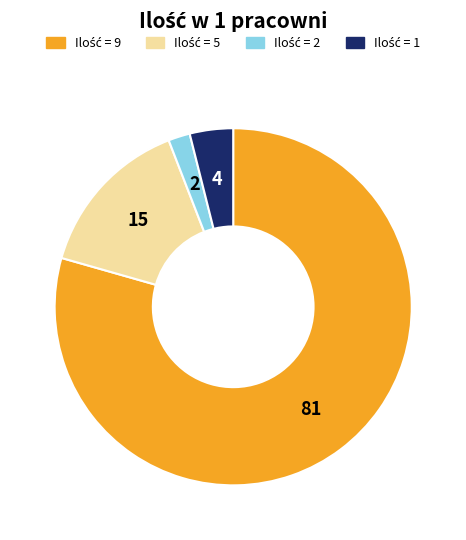

Is there a majority slice in this chart?

Yes